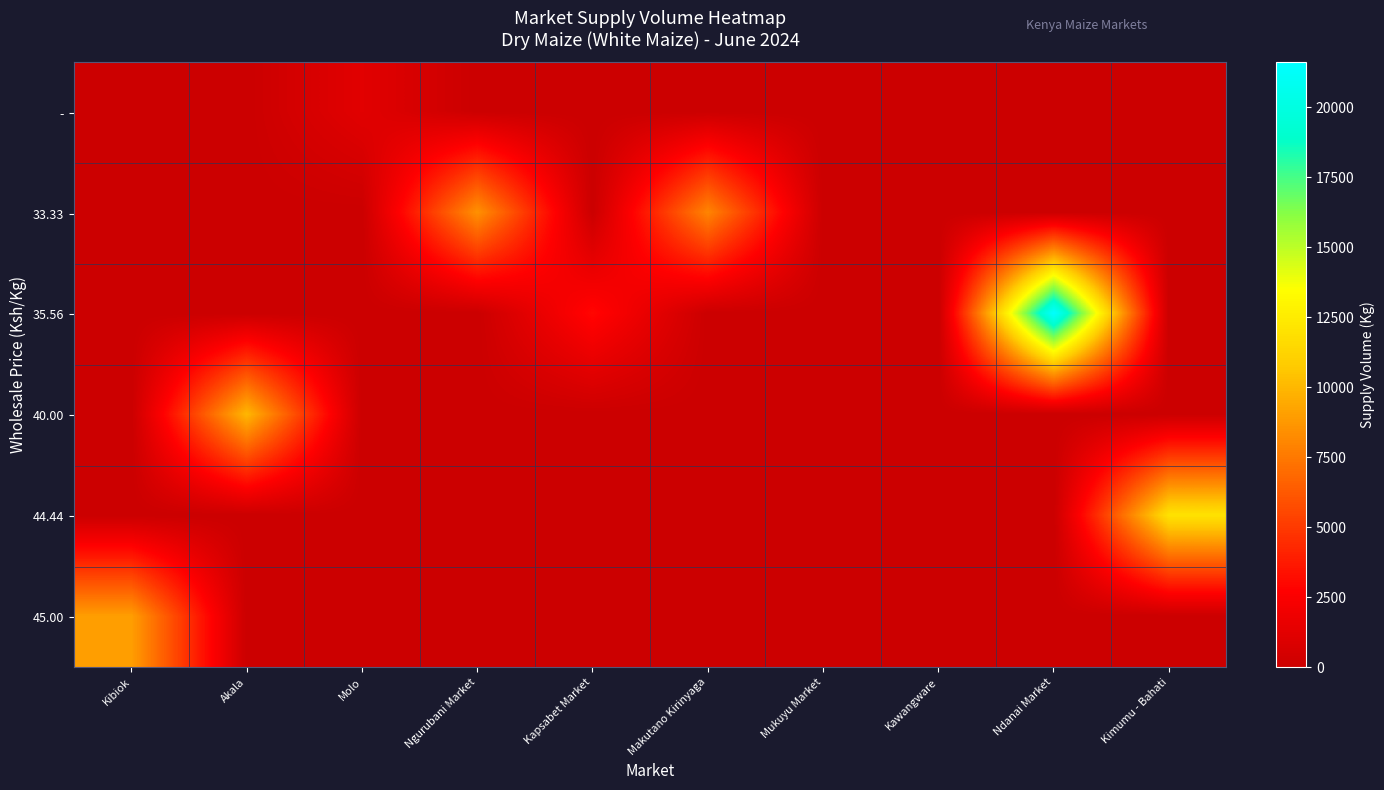

At how many categories does at least one series exceed 16271?

1